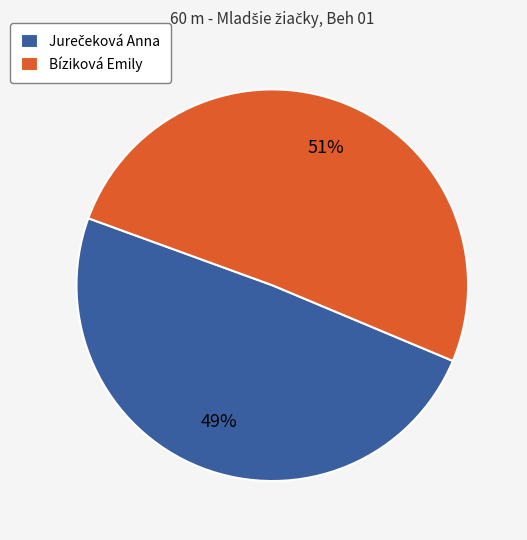

Is there a majority slice in this chart?

Yes